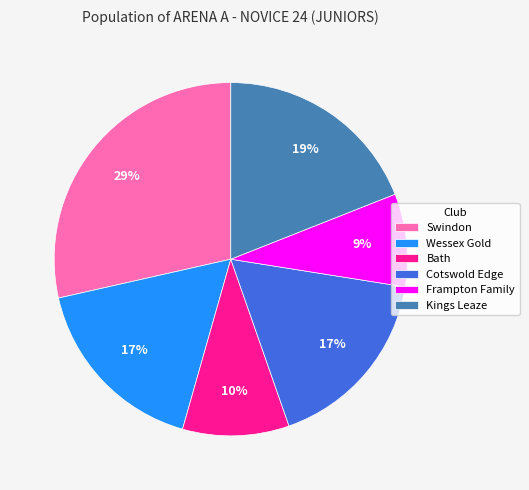

To the nearest percent, what is the difference between the Wessex Gold and Kings Leaze slice percentages?

2%